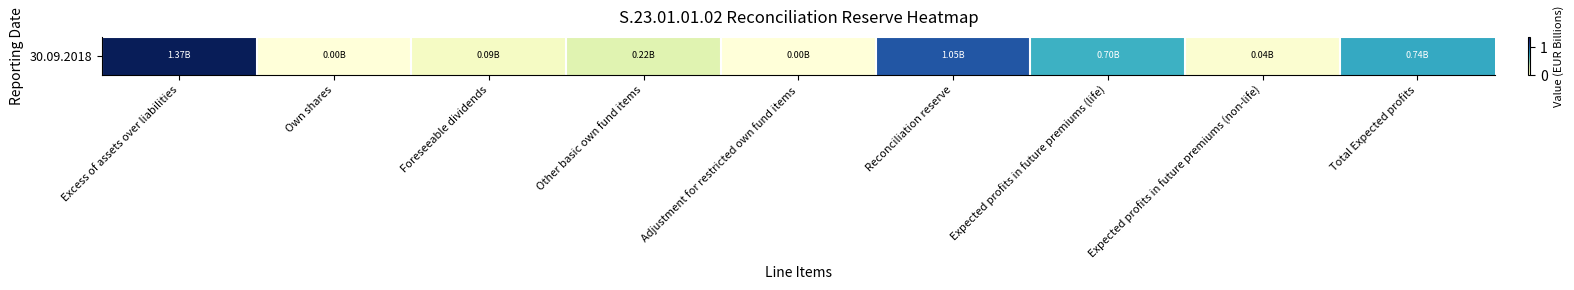

What is the change in value from Own shares to Expected profits in future premiums (life)?

+0.7